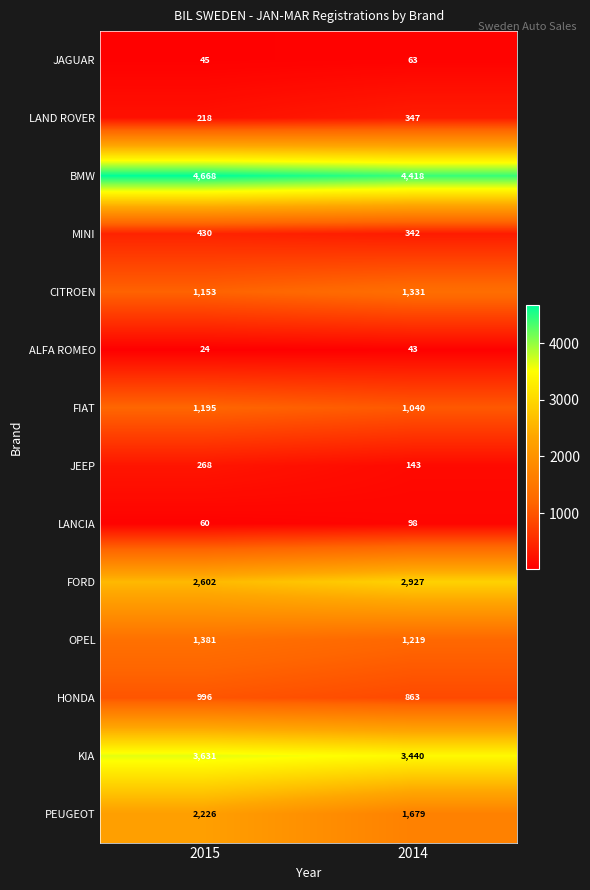

True or false: MINI has a value of 579 at 2015.

False